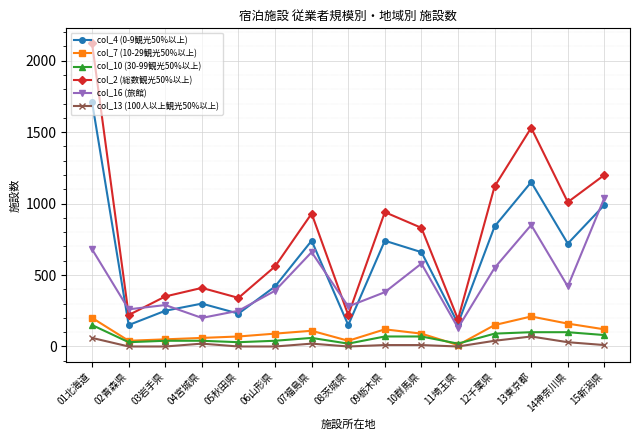

What is the spread (max minus min) of values at 06山形県?

560